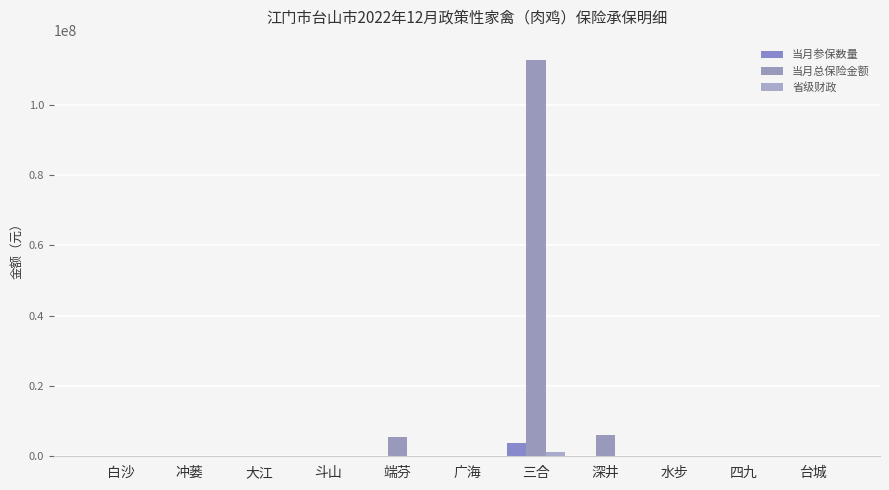

How many values in the 当月参保数量 series exceed 0?

3